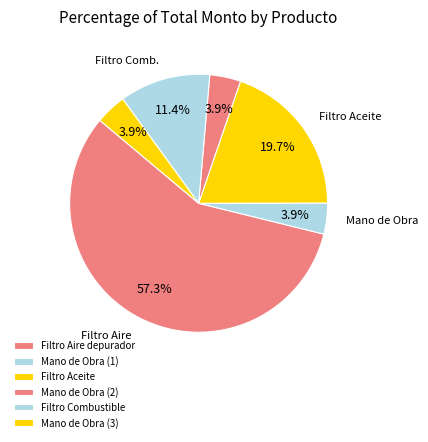

Approximately how many times larger is the value at Filtro Aire depurador compared to Mano de Obra (3)?

14.8